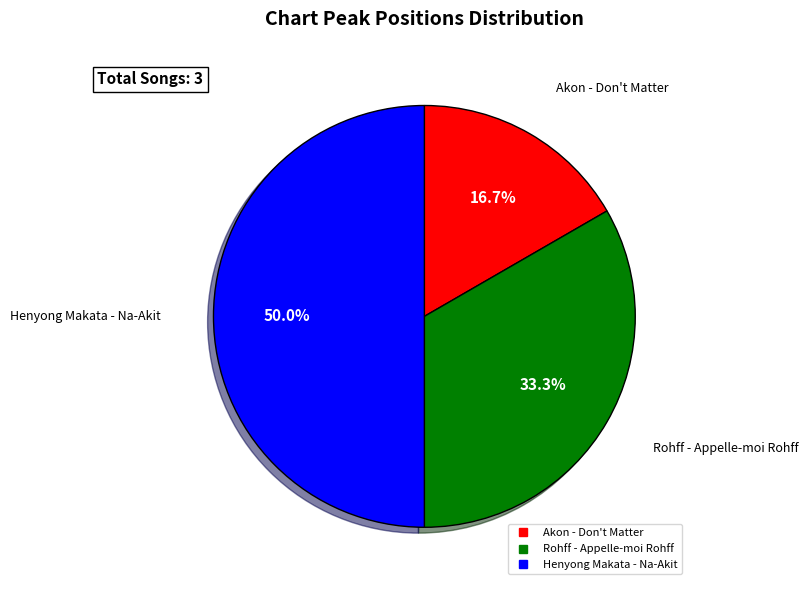

What percentage is the Rohff - Appelle-moi Rohff slice, to the nearest percent?

33%